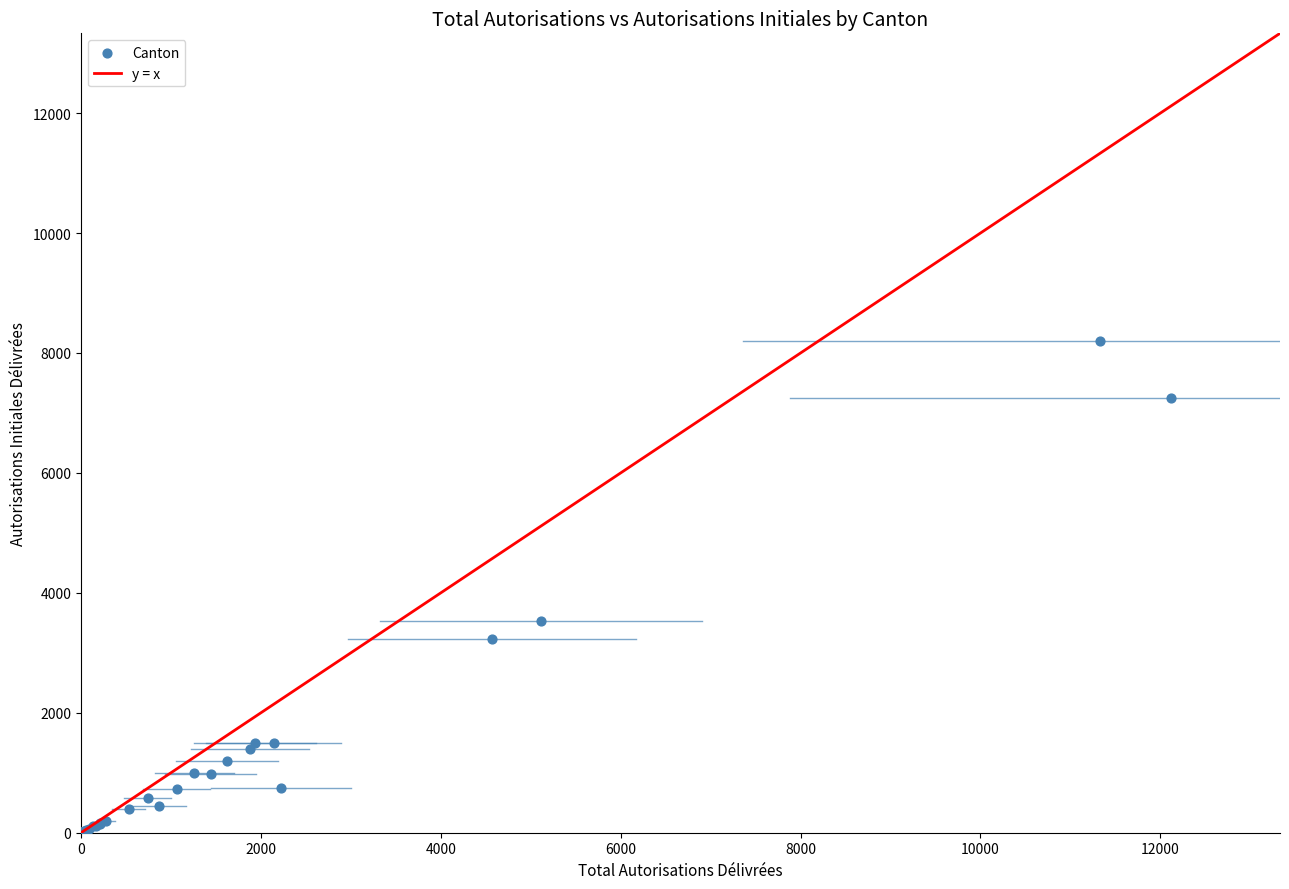

What Y value in the scatter plot is closest to 4105?

3526